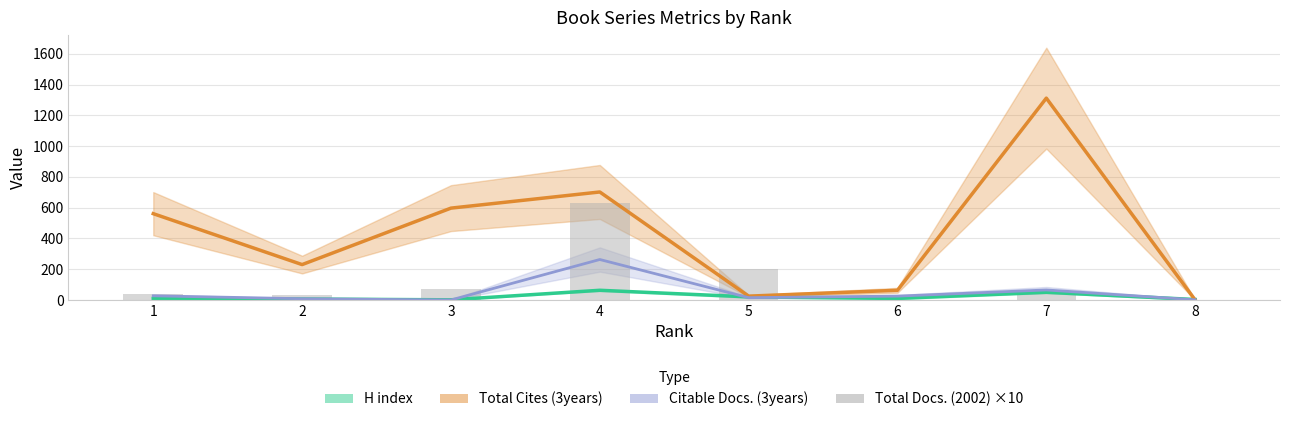

Where does the data first go above 60?

3